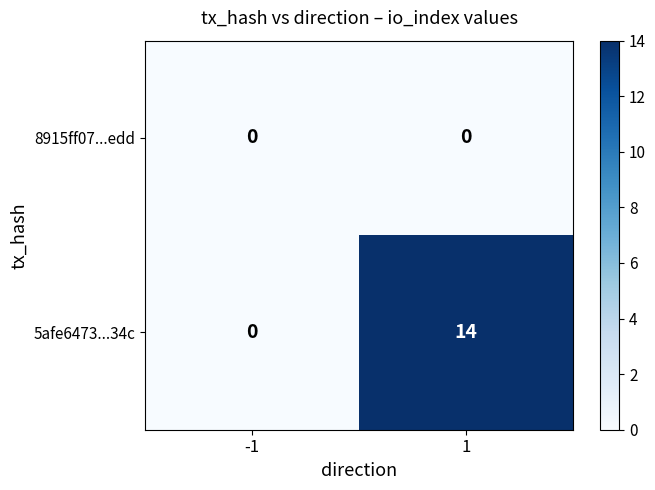

Which series has the largest total across all categories?

5afe6473...34c